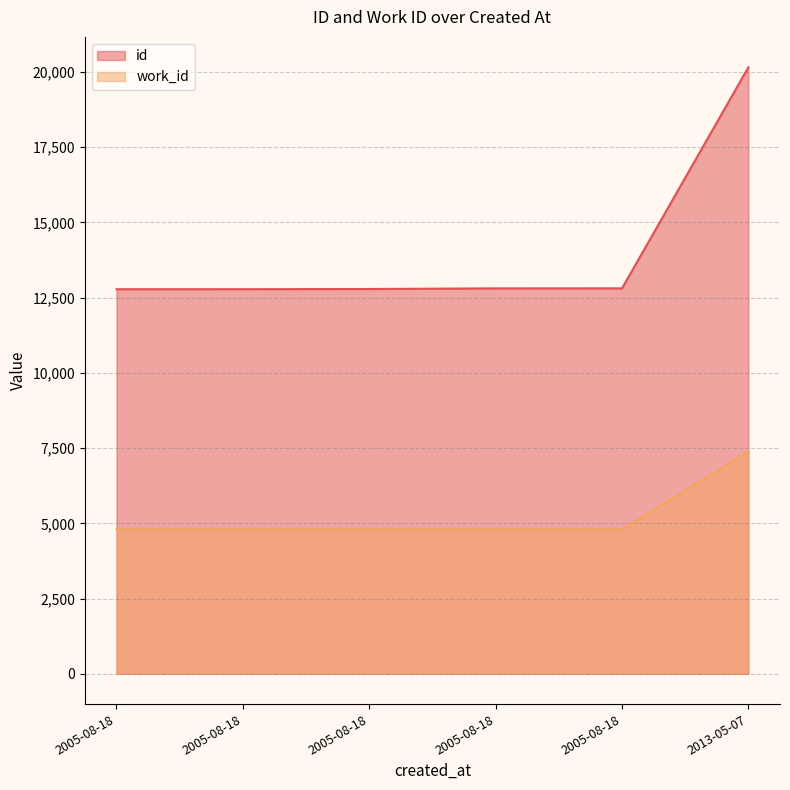

How many data points in id are above 12810?

2